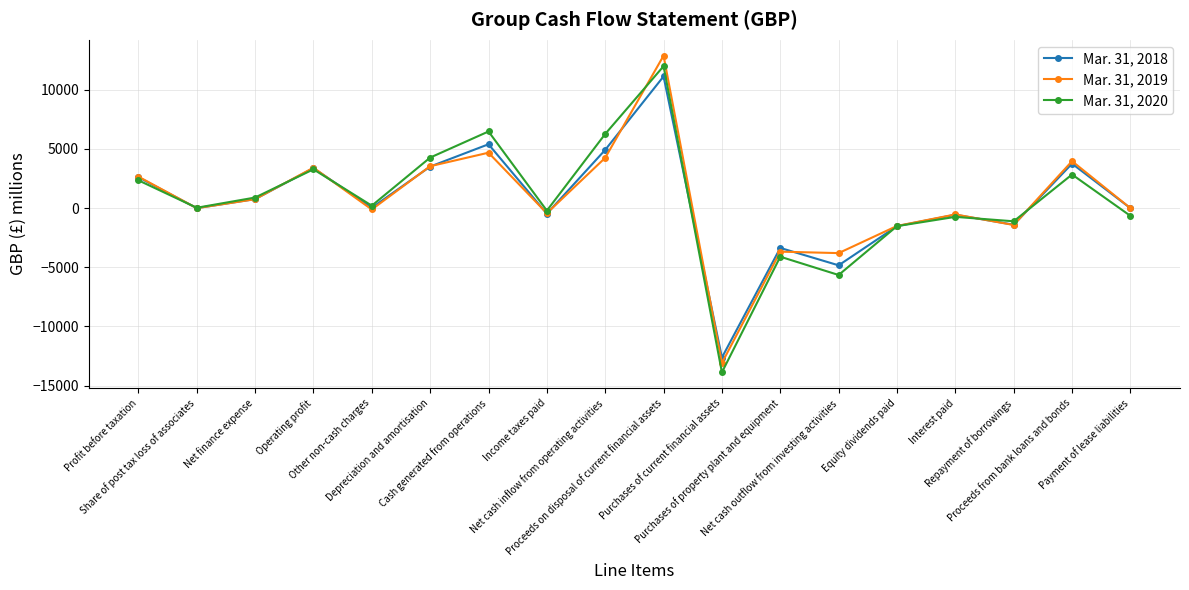

Count the number of categories in the chart.

18